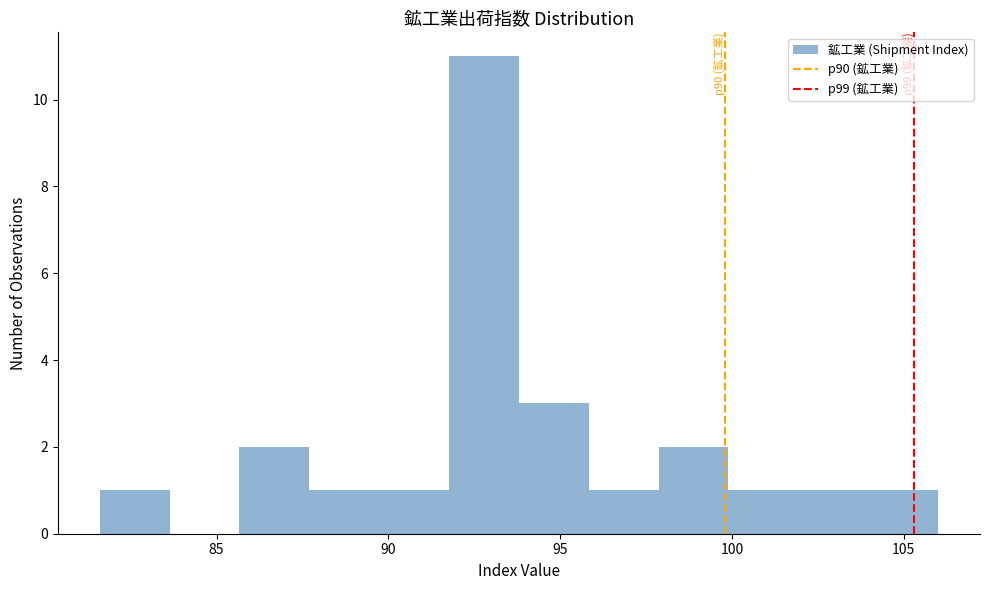

Which range on the x-axis has the tallest bar?

92.0 to 94.0